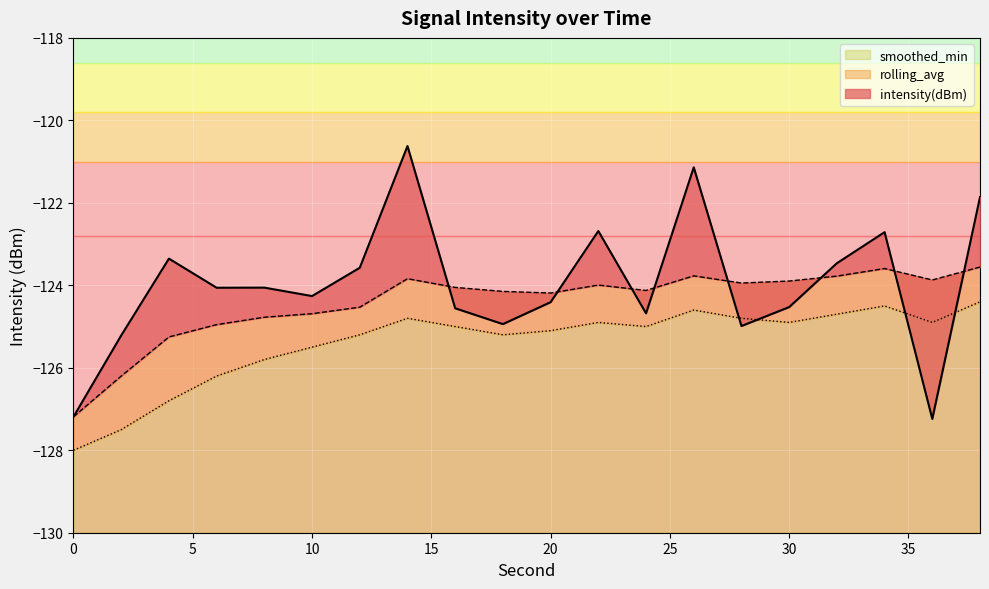

What is the sum of all intensity(dBm) values?

-2479.5